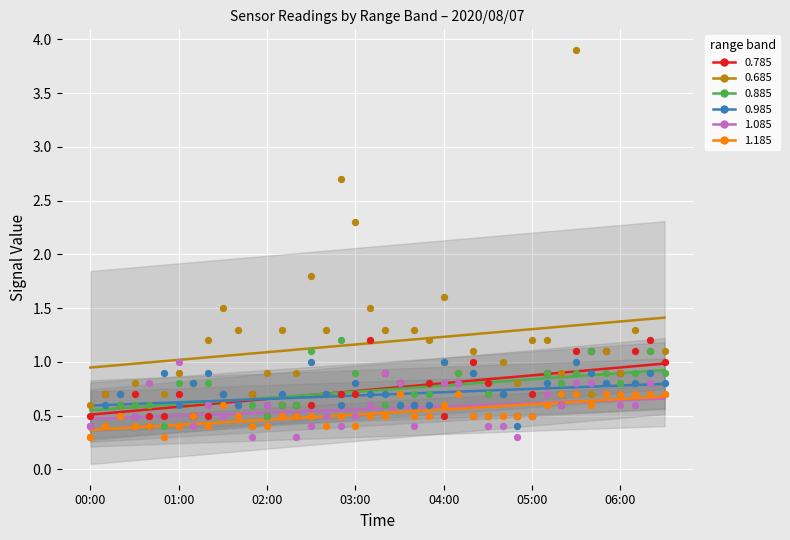

Across all series, what Y value is closest to 2?

1.8